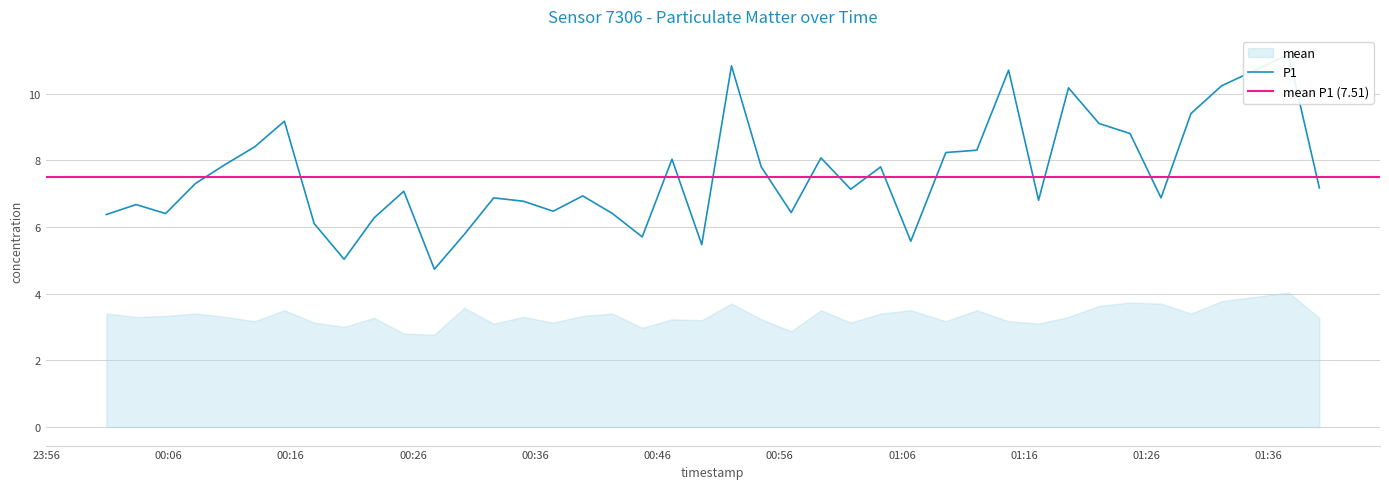

What is the sum of all values?

300.4